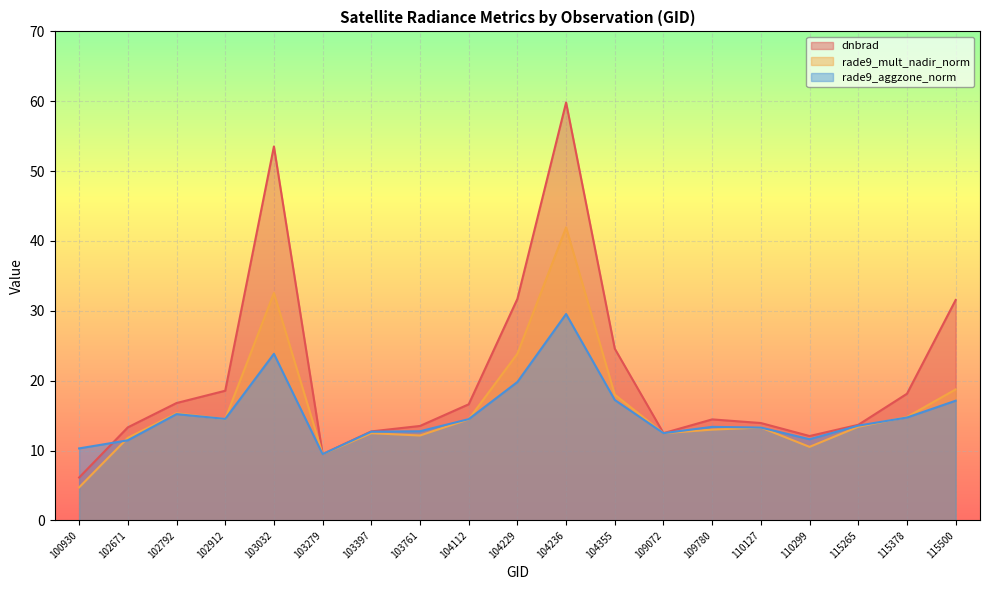

Which series has the largest total across all categories?

dnbrad